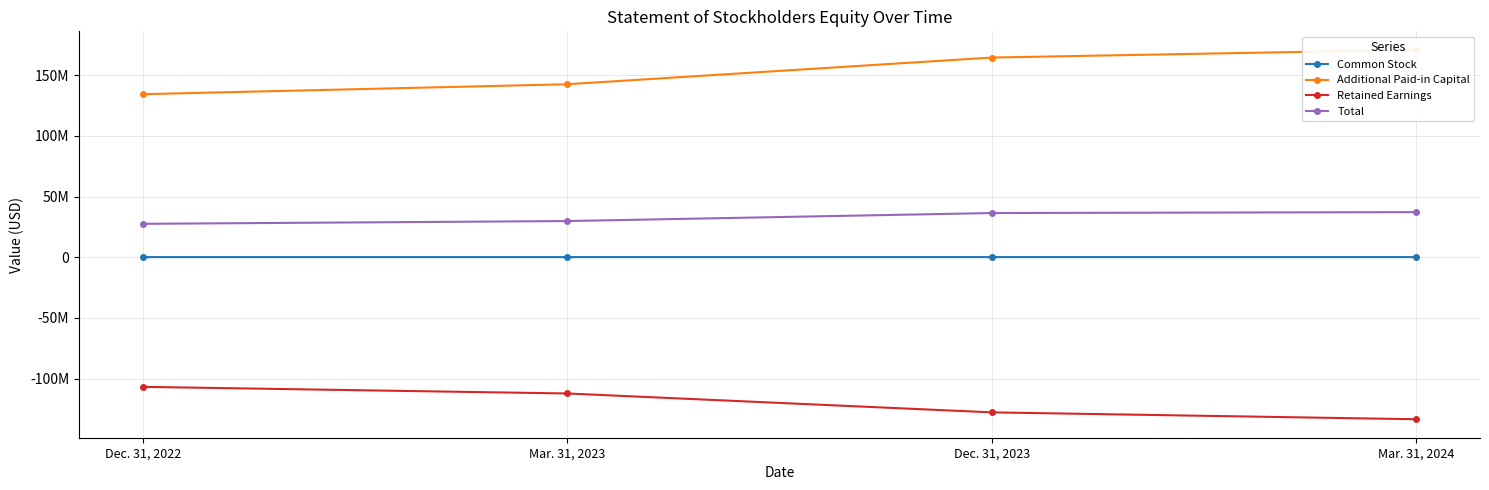

Reading right to left, list all the values displayed in this chart.

Common Stock: Mar. 31, 2024=119796	Dec. 31, 2023=118137	Mar. 31, 2023=114104	Dec. 31, 2022=112883
Additional Paid-in Capital: Mar. 31, 2024=170998846	Dec. 31, 2023=164619363	Mar. 31, 2023=142608263	Dec. 31, 2022=134406825
Retained Earnings: Mar. 31, 2024=-133551304	Dec. 31, 2023=-127871393	Mar. 31, 2023=-112309379	Dec. 31, 2022=-106833361
Total: Mar. 31, 2024=37199244	Dec. 31, 2023=36433814	Mar. 31, 2023=29833166	Dec. 31, 2022=27553023